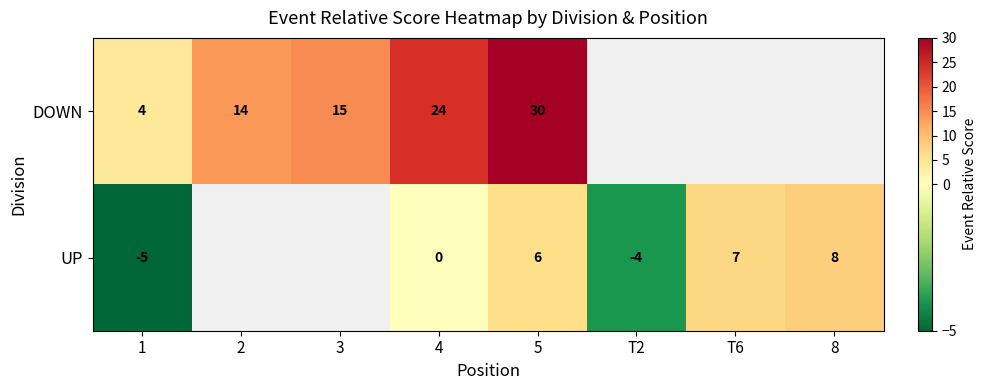

What is the minimum value shown in the chart?

-5.0